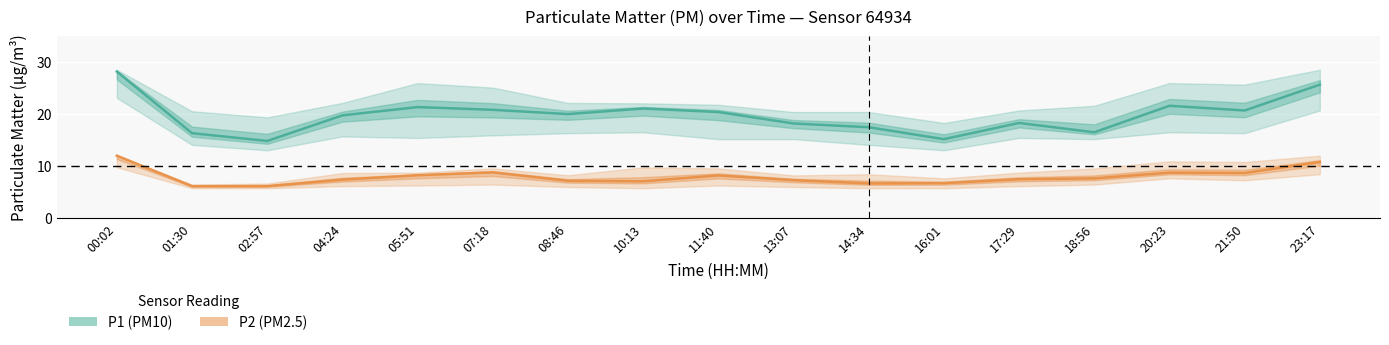

At which label does P1 (PM10) first exceed 19?

00:02